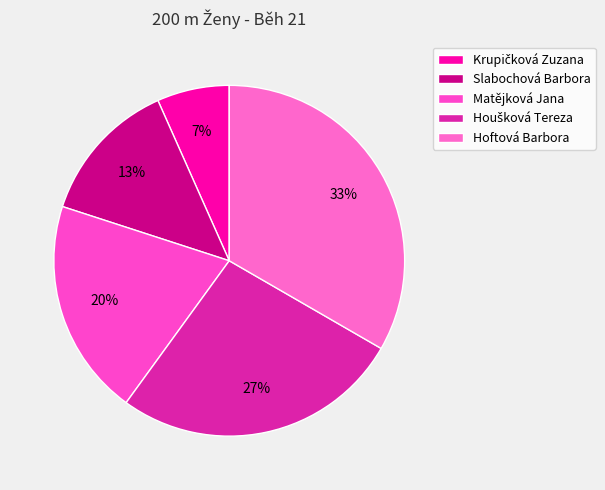

Between Slabochová Barbora and Matějková Jana, which is larger?

Matějková Jana